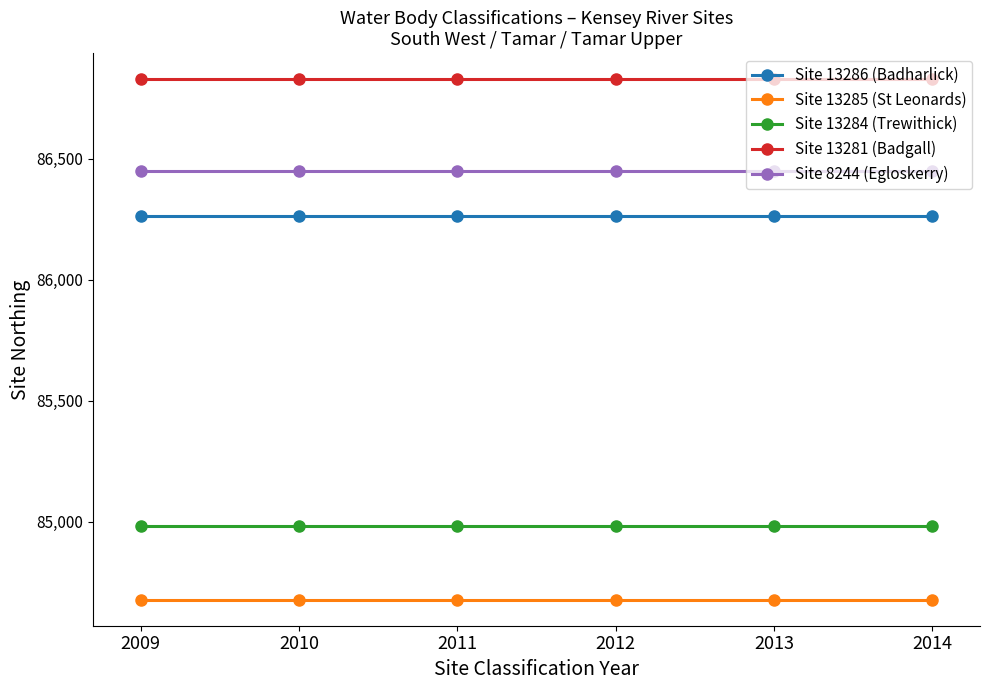

Is this an area chart (filled region under the line)?

No